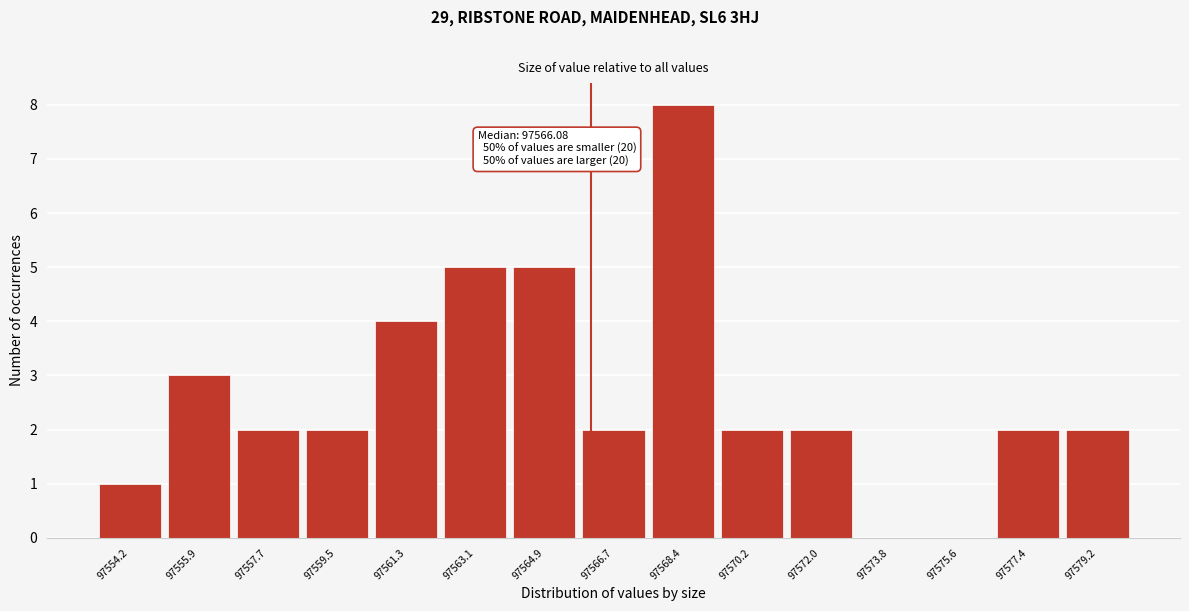

Reading left to right, list all the values displayed in this chart.

97554.2=1	97555.9=3	97557.7=2	97559.5=2	97561.3=4	97563.1=5	97564.9=5	97566.7=2	97568.4=8	97570.2=2	97572.0=2	97573.8=0	97575.6=0	97577.4=2	97579.2=2